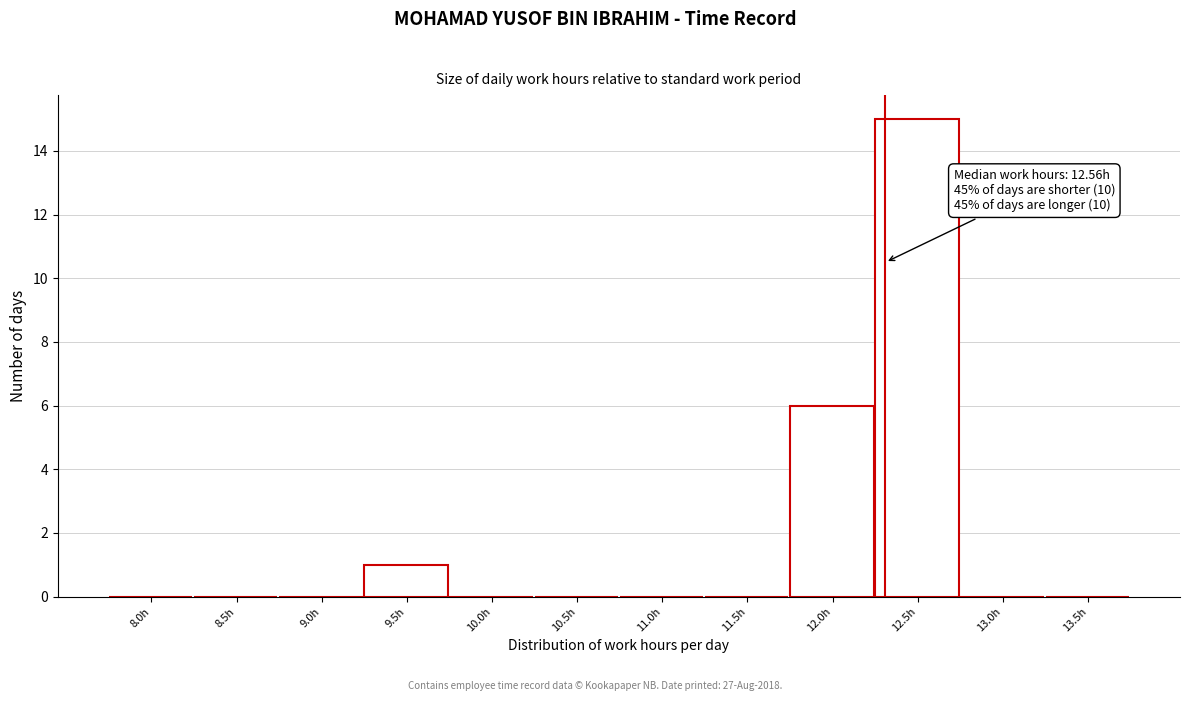

Reading left to right, transcribe all the data shown in this chart.

8.0h=0	8.5h=0	9.0h=0	9.5h=1	10.0h=0	10.5h=0	11.0h=0	11.5h=0	12.0h=6	12.5h=15	13.0h=0	13.5h=0